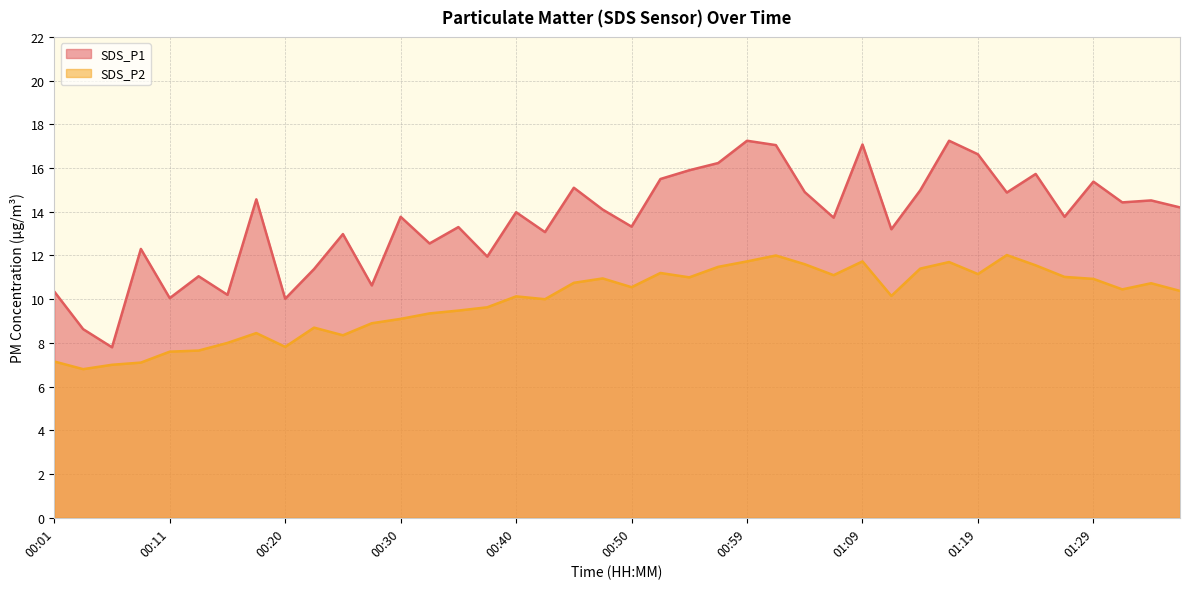

What is the difference between the highest and lowest values at 01:36?

3.8